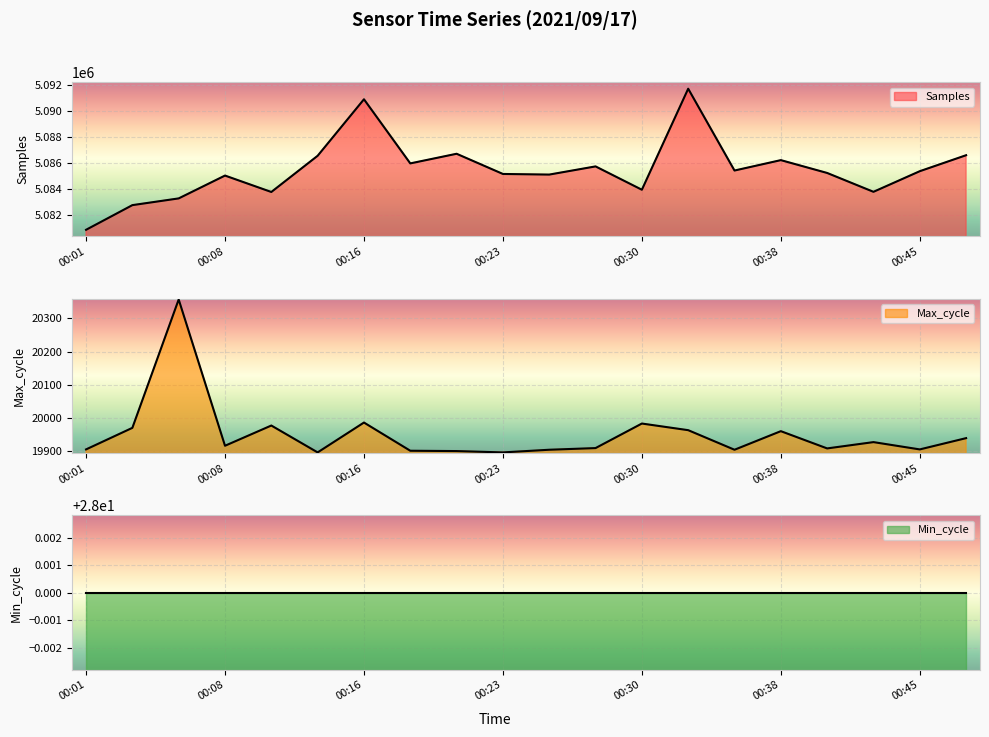

True or false: Max_cycle has a value of 19905 at 00:01.

True